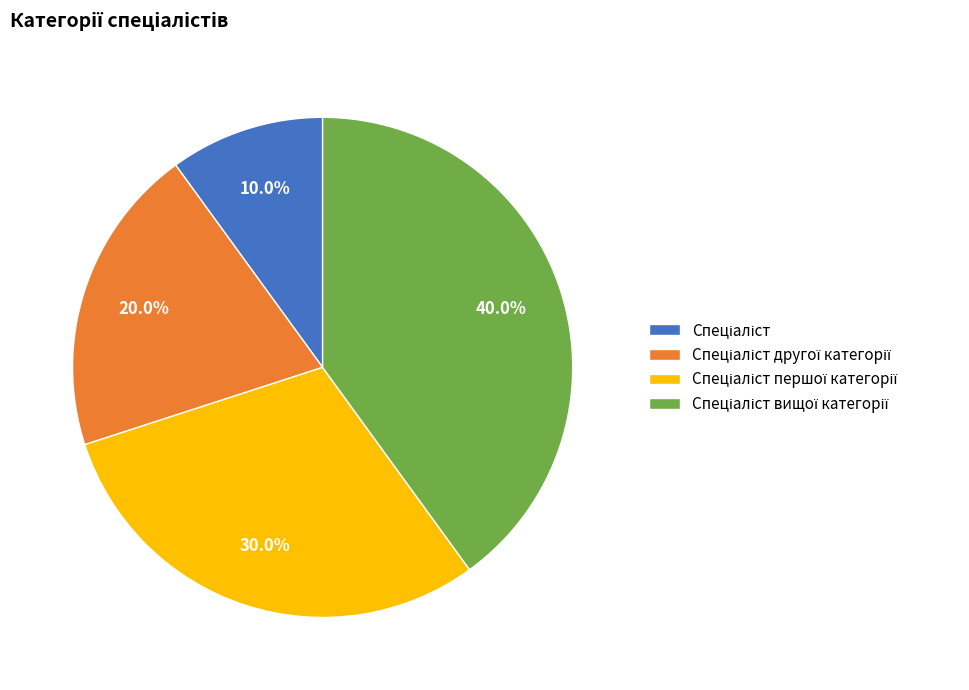

Is there any slice that represents more than half of the pie?

No